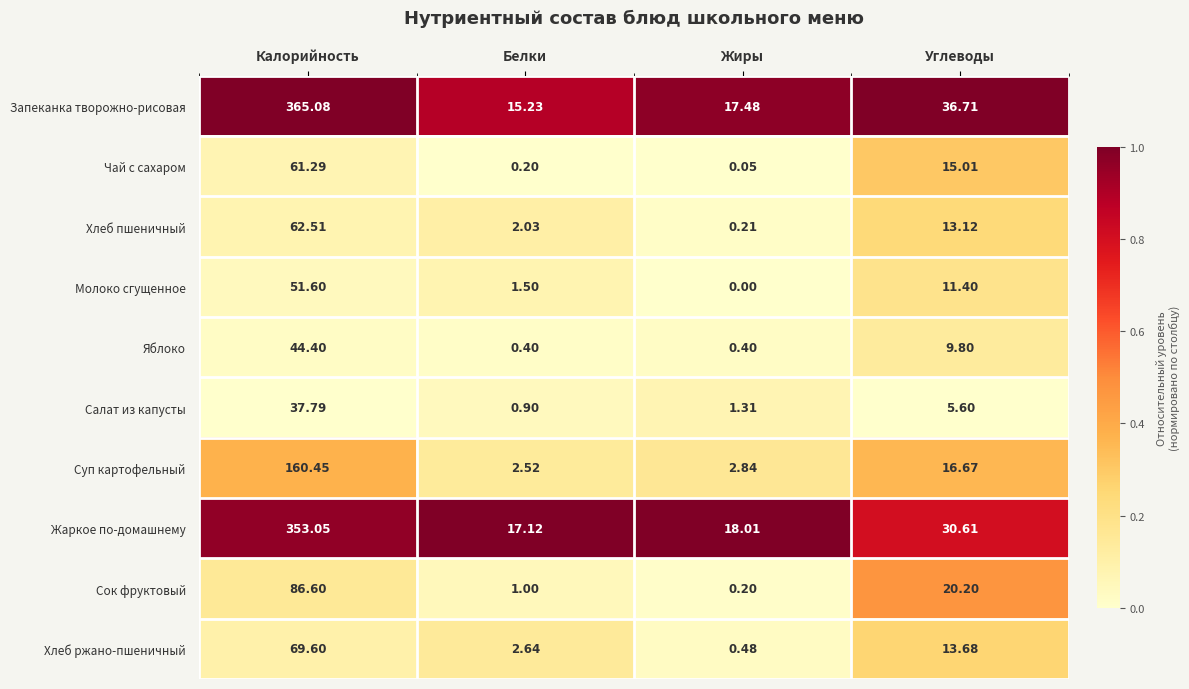

What is the spread (max minus min) of values at Жиры?

18.0